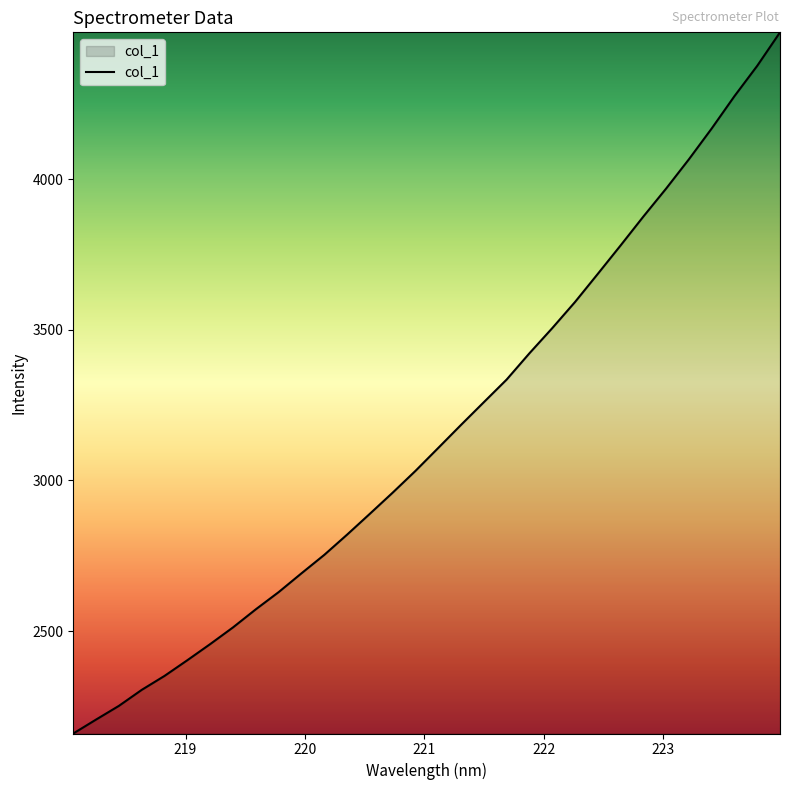

What is the maximum value shown in the chart?

4487.1